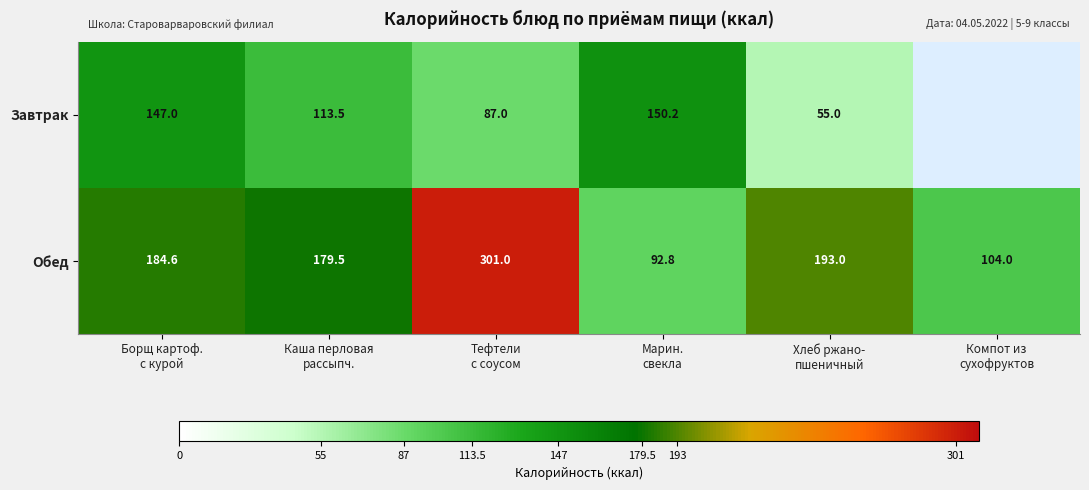

What is the average value of the Обед series?

175.8